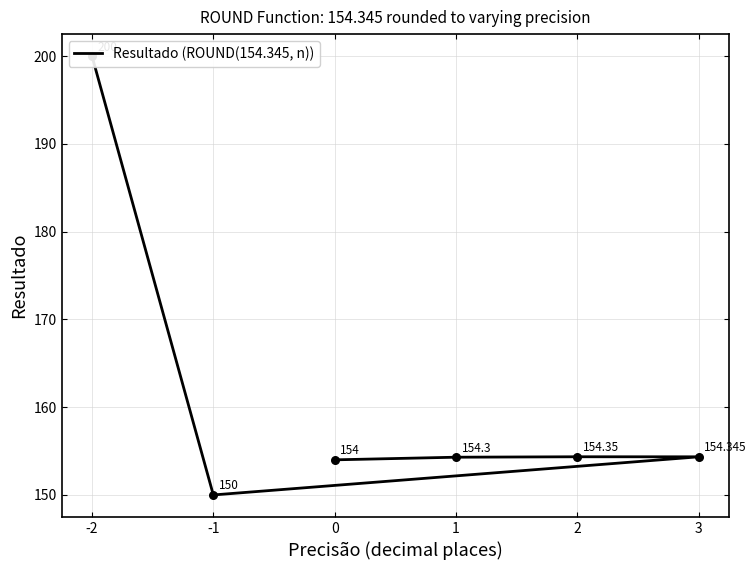

Which has a higher value, 2 or 1?

2